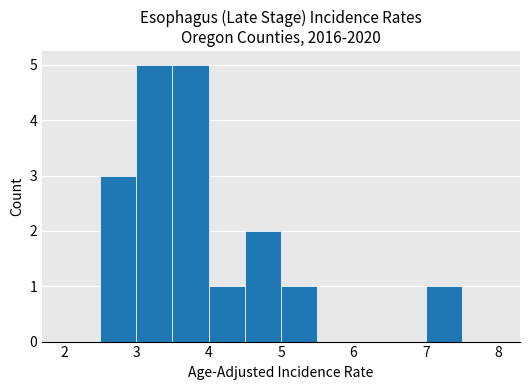

Reading left to right, list every bar in this chart as the range it spans on the x-axis followed by its height. The values are not printed on the chart, so give them approximately, as read against the axis.

2.0 to 2.5: 0
2.5 to 3.0: 3
3.0 to 3.5: 5
3.5 to 4.0: 5
4.0 to 4.5: 1
4.5 to 5.0: 2
5.0 to 5.5: 1
5.5 to 6.0: 0
6.0 to 6.5: 0
6.5 to 7.0: 0
7.0 to 7.5: 1
7.5 to 8.0: 0